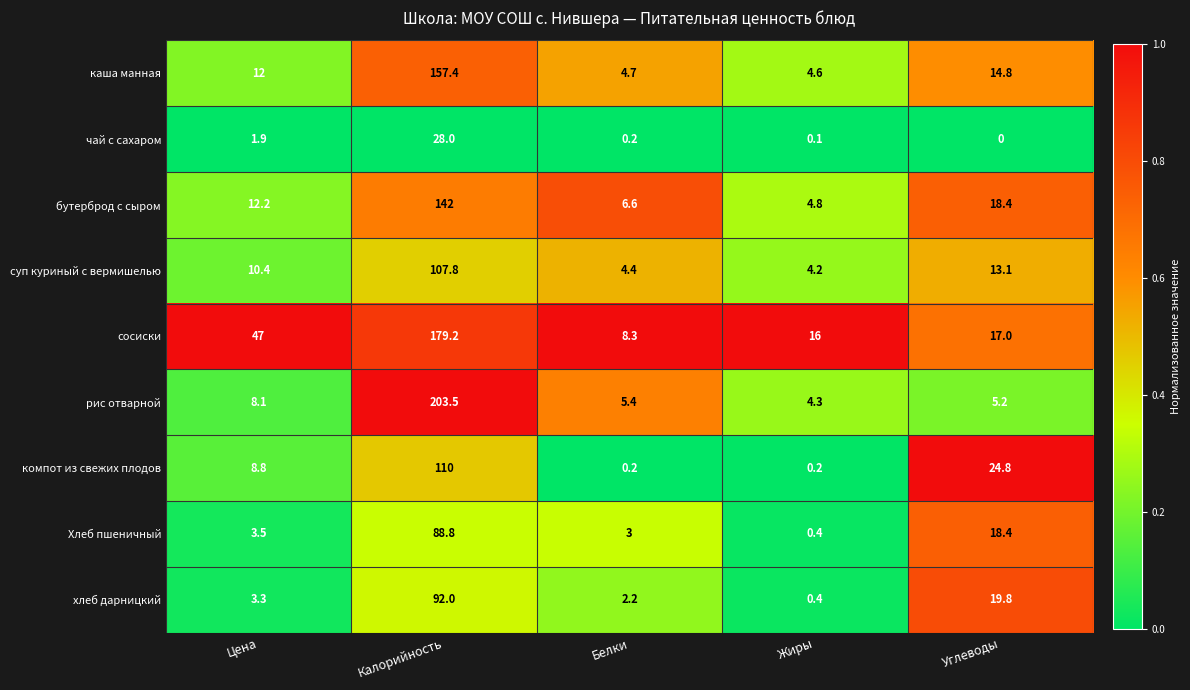

Rank the series at Цена from lowest to highest value.

чай с сахаром, хлеб дарницкий, Хлеб пшеничный, рис отварной, компот из свежих плодов, суп куриный с вермишелью, каша манная, бутерброд с сыром, сосиски